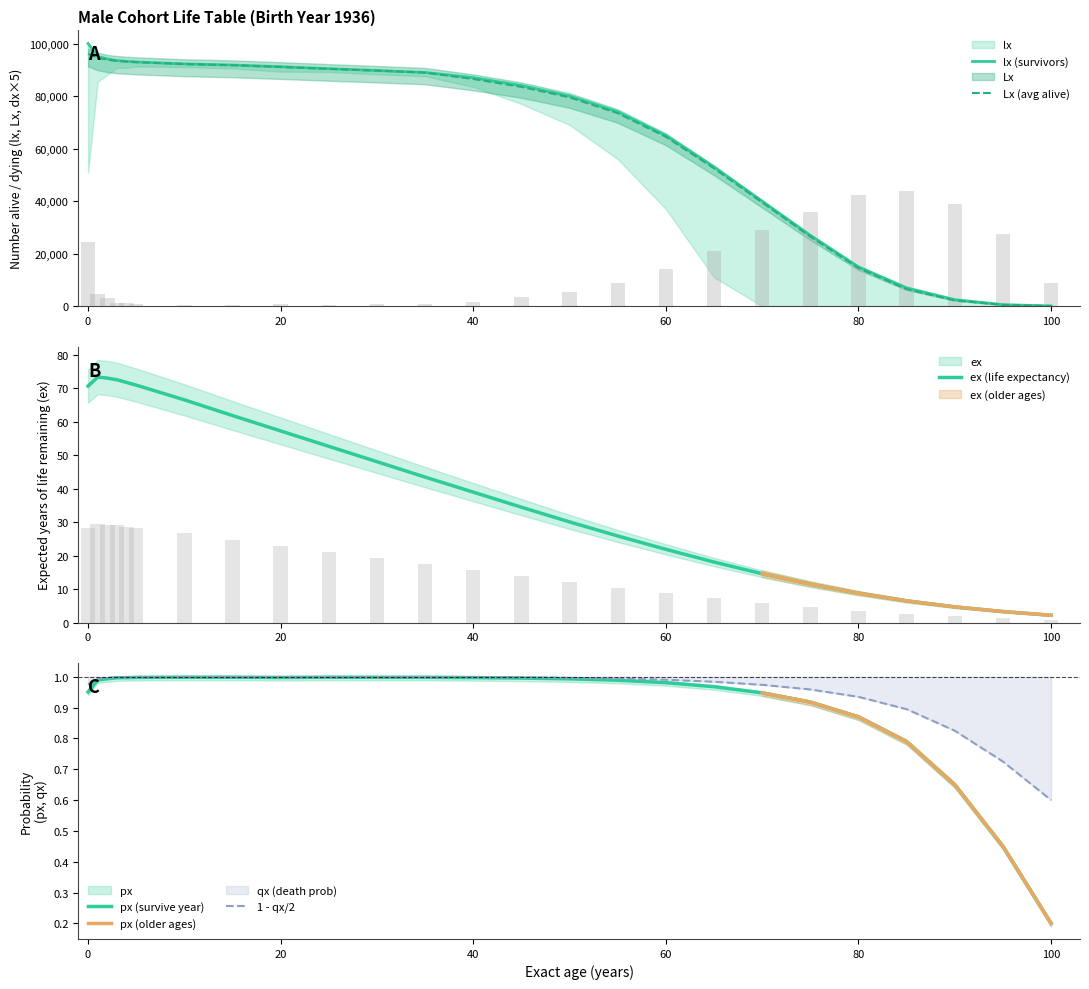

Does the chart contain any negative values?

No